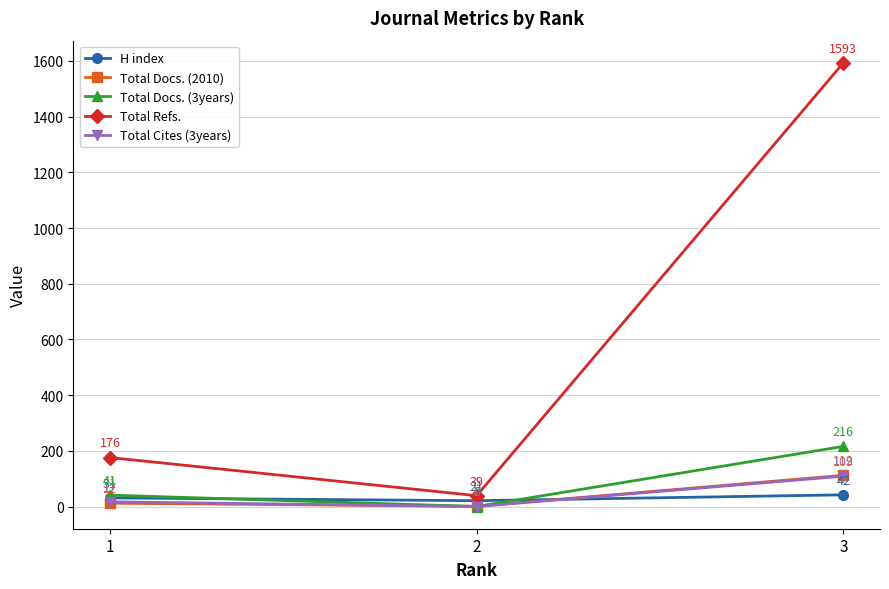

What is the sum of all Total Refs. values?

1808